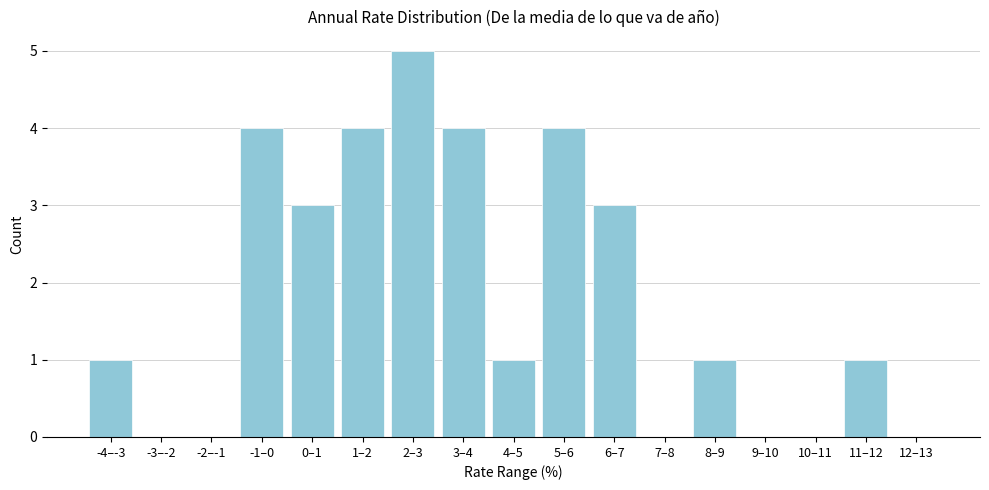

Reading left to right, transcribe all the data shown in this chart.

-4–-3=1	-3–-2=0	-2–-1=0	-1–0=4	0–1=3	1–2=4	2–3=5	3–4=4	4–5=1	5–6=4	6–7=3	7–8=0	8–9=1	9–10=0	10–11=0	11–12=1	12–13=0